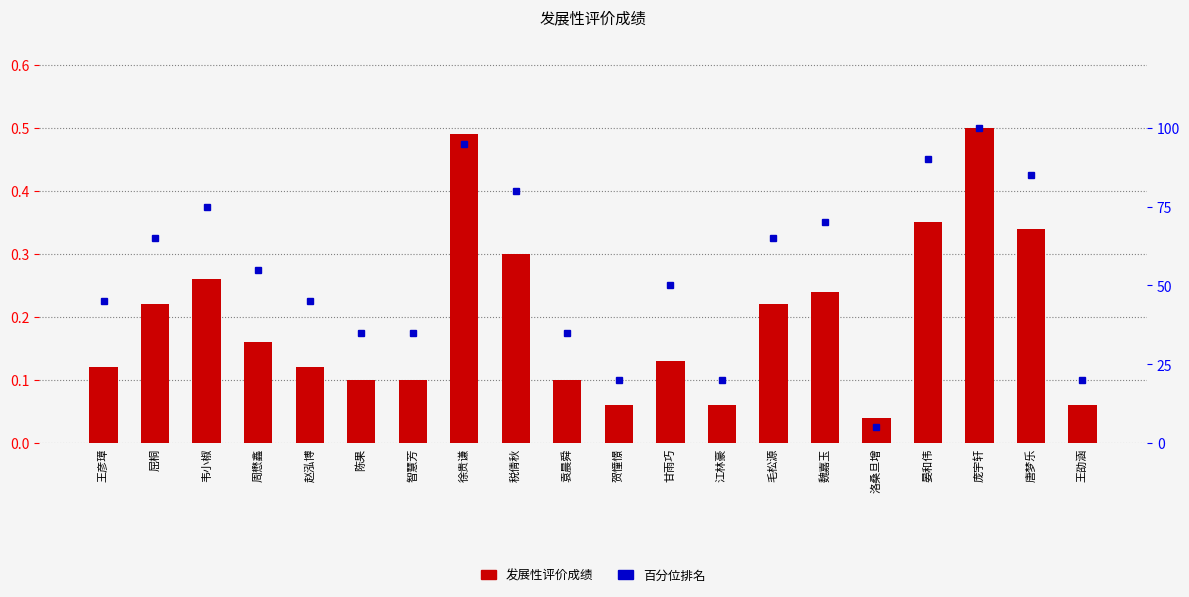

At which category does the chart reach its peak across all series?

庞宇轩